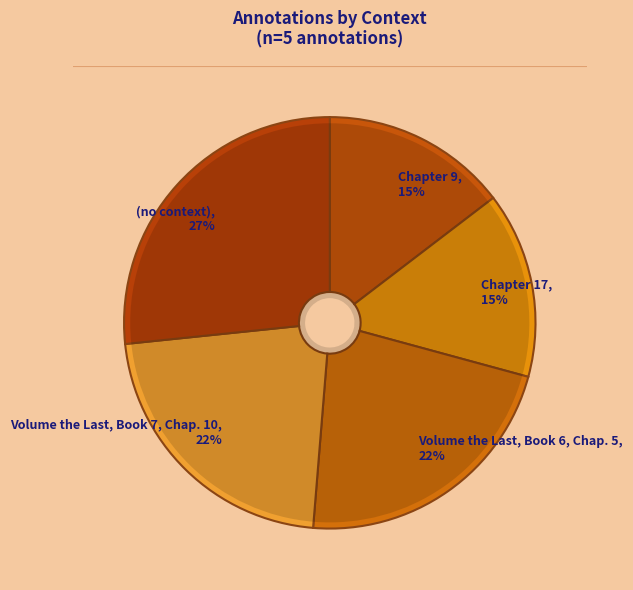

What is the largest slice in the pie chart?

(no context)